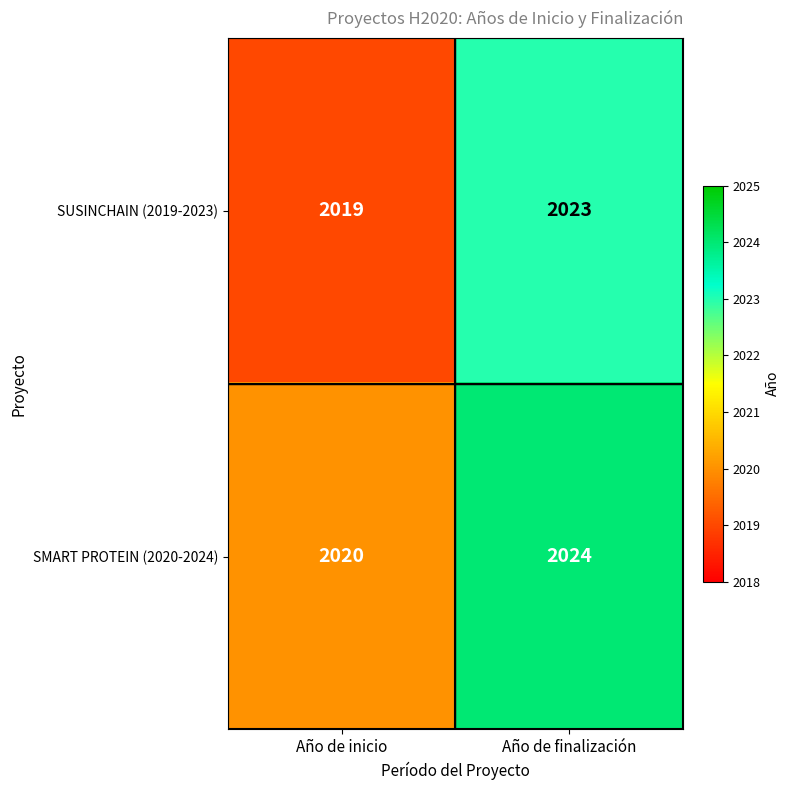

At which category is the sum across all series the highest?

Año de finalización